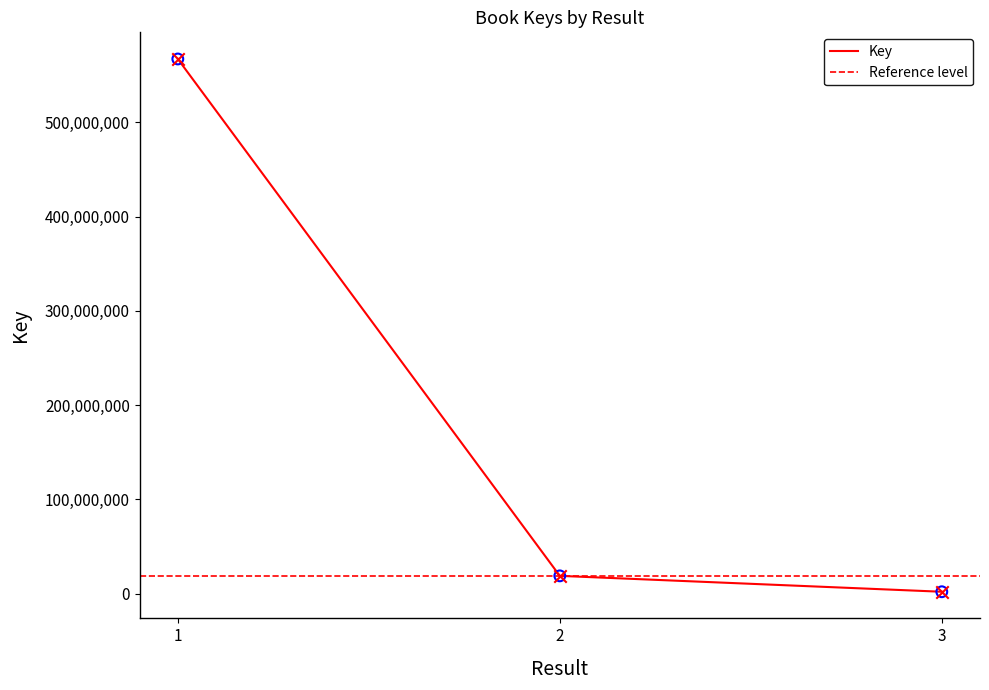

Which has a higher value, 3 or 1?

1